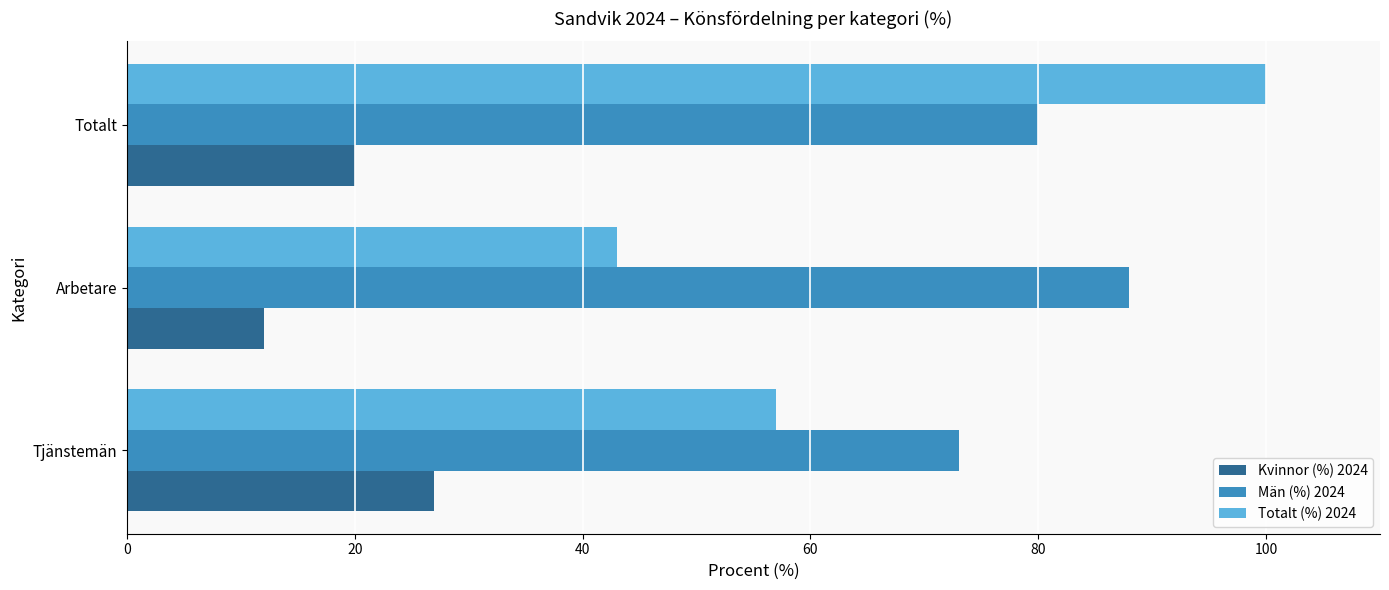

What is the spread (max minus min) of values at Arbetare?

76